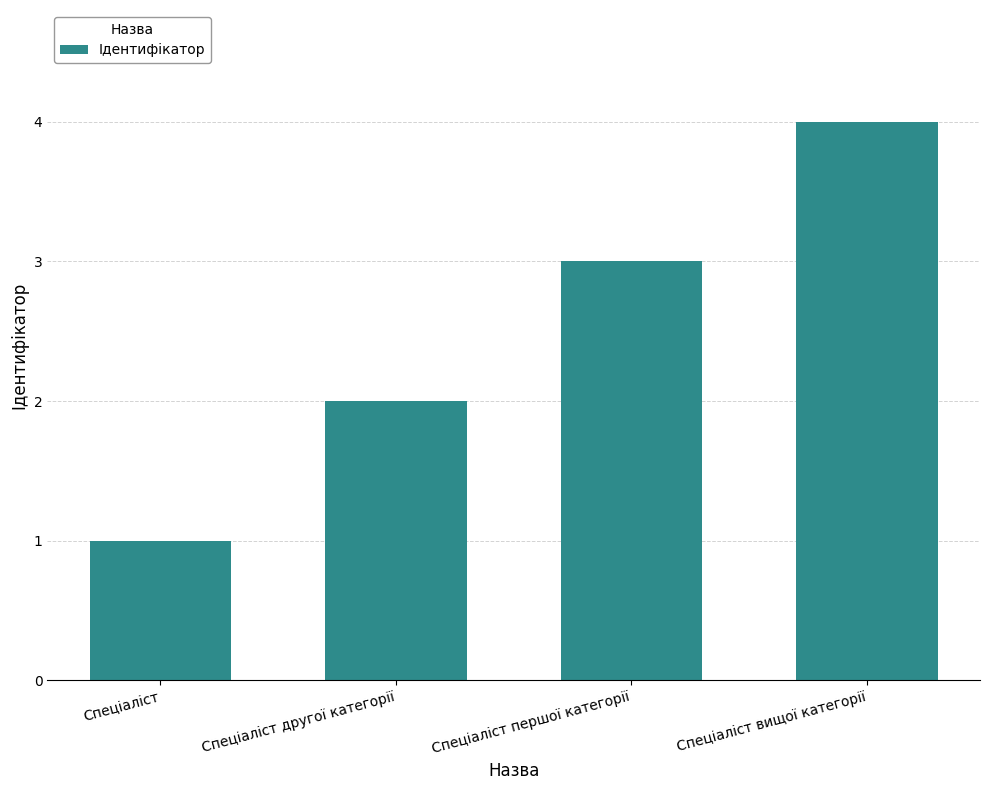

Reading right to left, what are all the values shown in this chart?

4	3	2	1